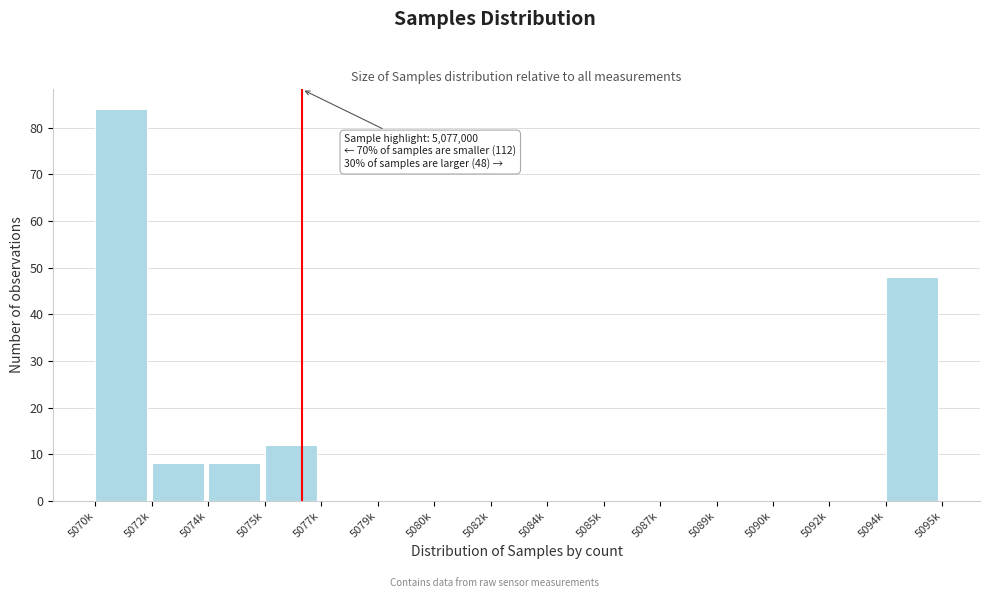

Reading left to right, extract all data points from this chart.

5070k=84	5072k=8	5074k=8	5075k=12	5077k=0	5079k=0	5080k=0	5082k=0	5084k=0	5085k=0	5087k=0	5089k=0	5090k=0	5092k=0	5094k=48